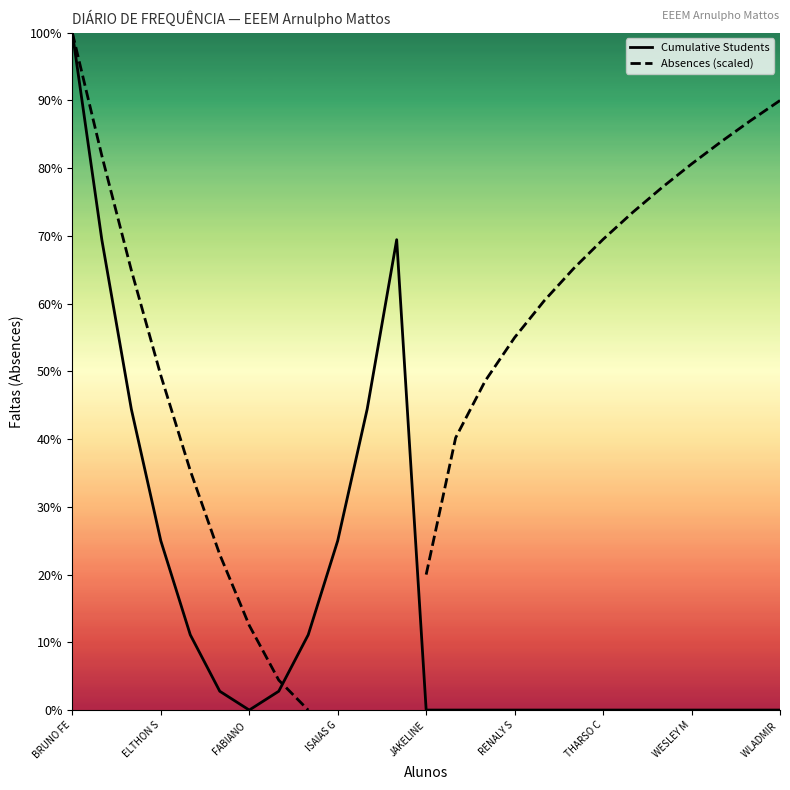

True or false: Cumulative Students has a value of -66.2 at 23.

False